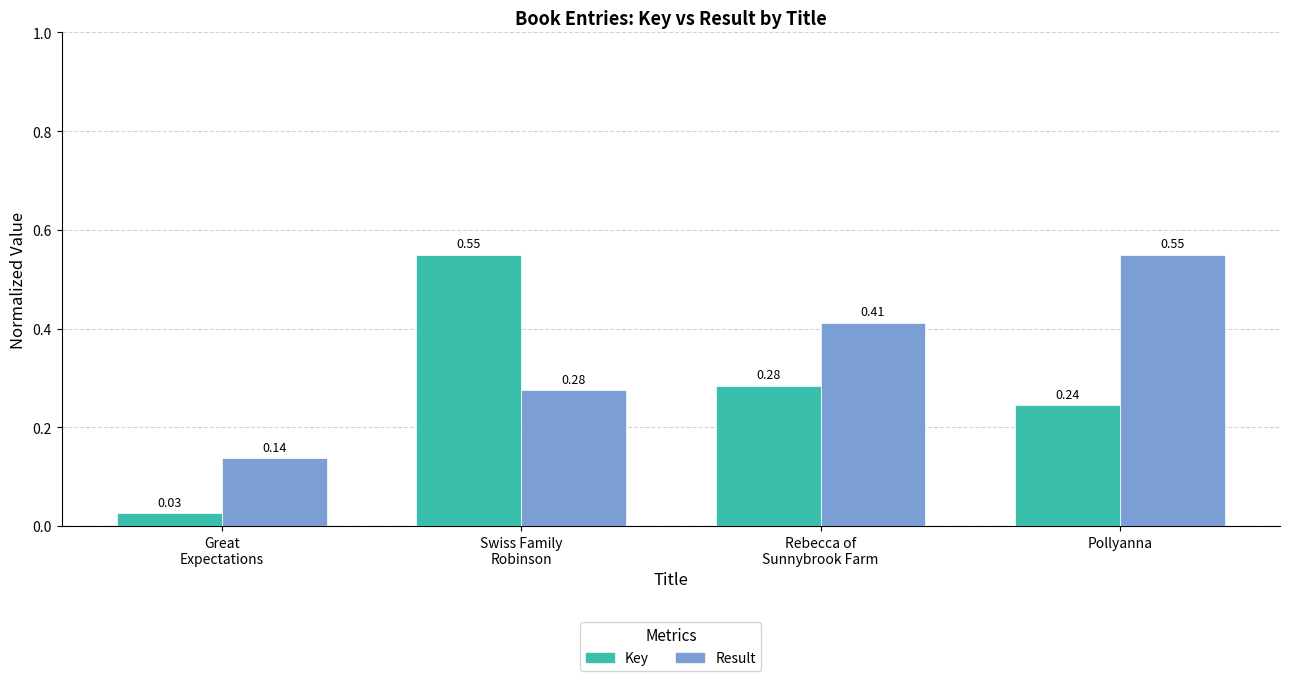

At Pollyanna, list the series in order from smallest to largest.

Key, Result